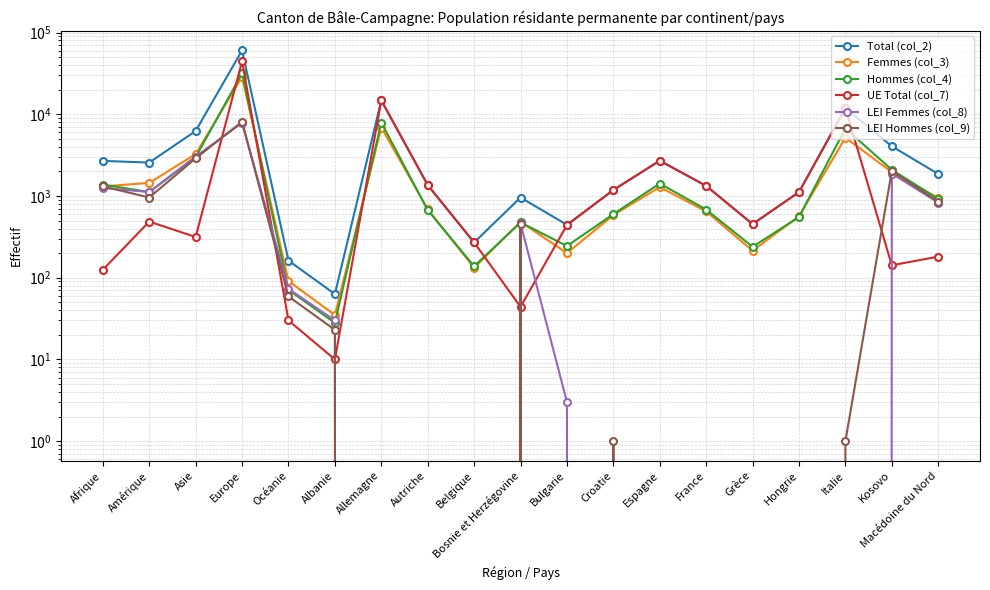

At which label does LEI Femmes (col_8) reach its minimum?

Allemagne